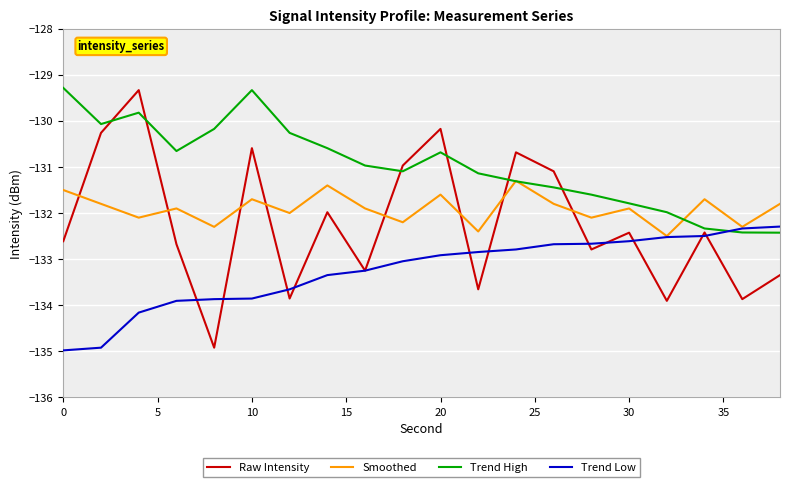

What is the maximum value shown in the chart?

-129.3